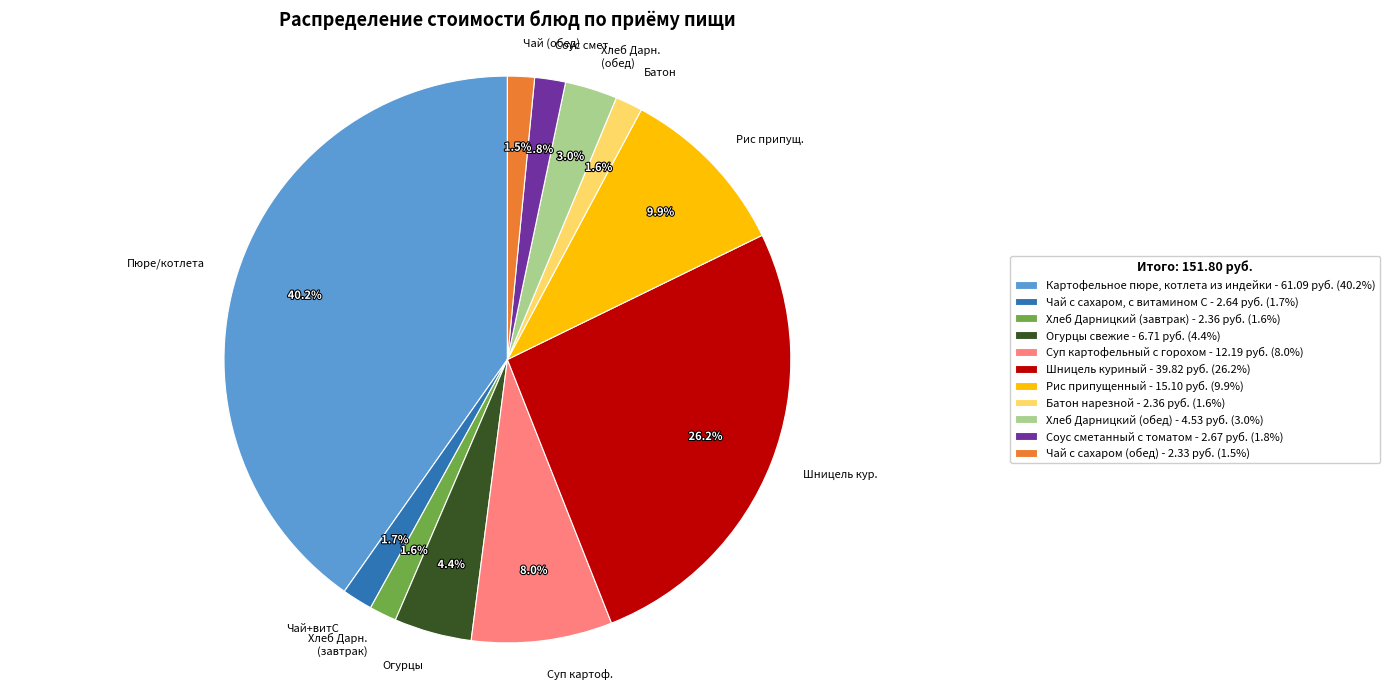

Is there a majority slice in this chart?

No